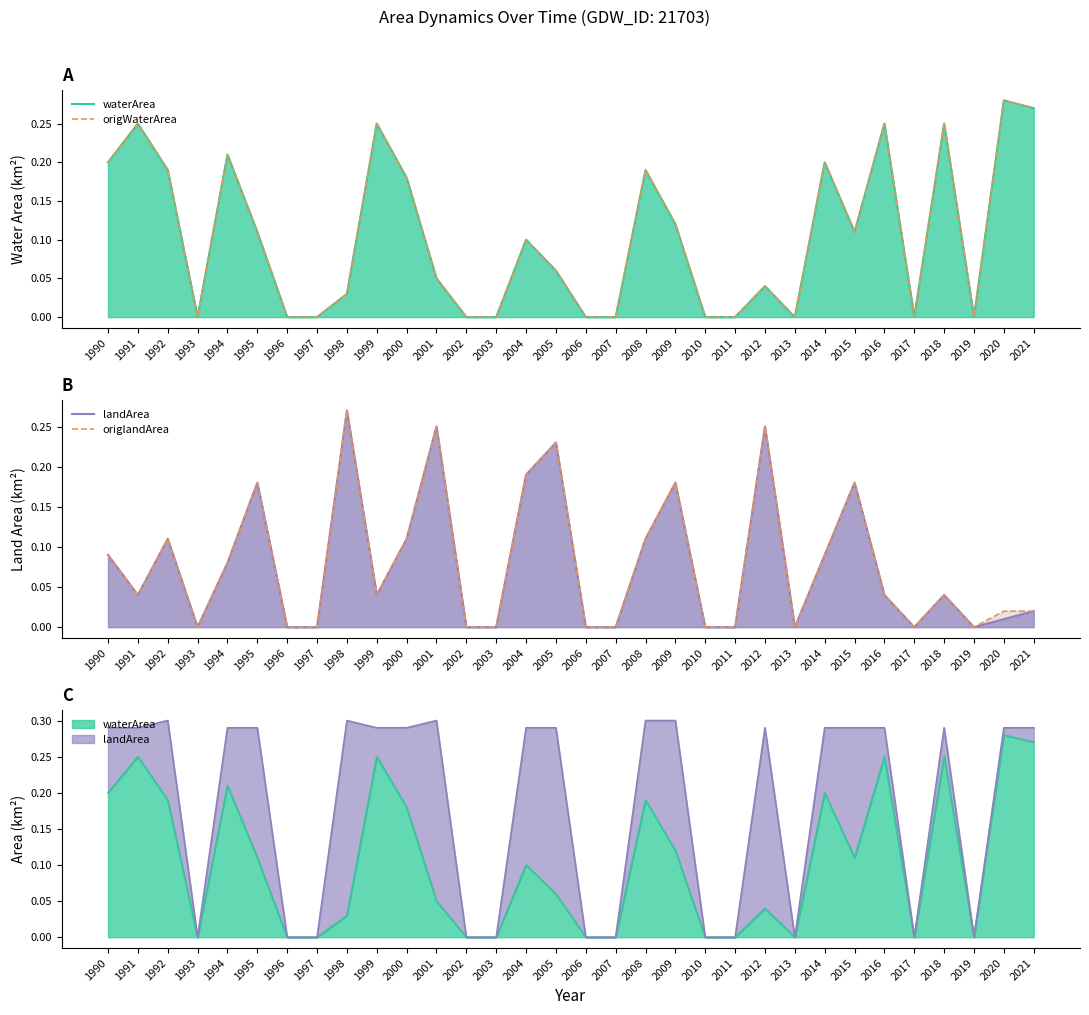

What is the spread (max minus min) of values at 2014?

0.1